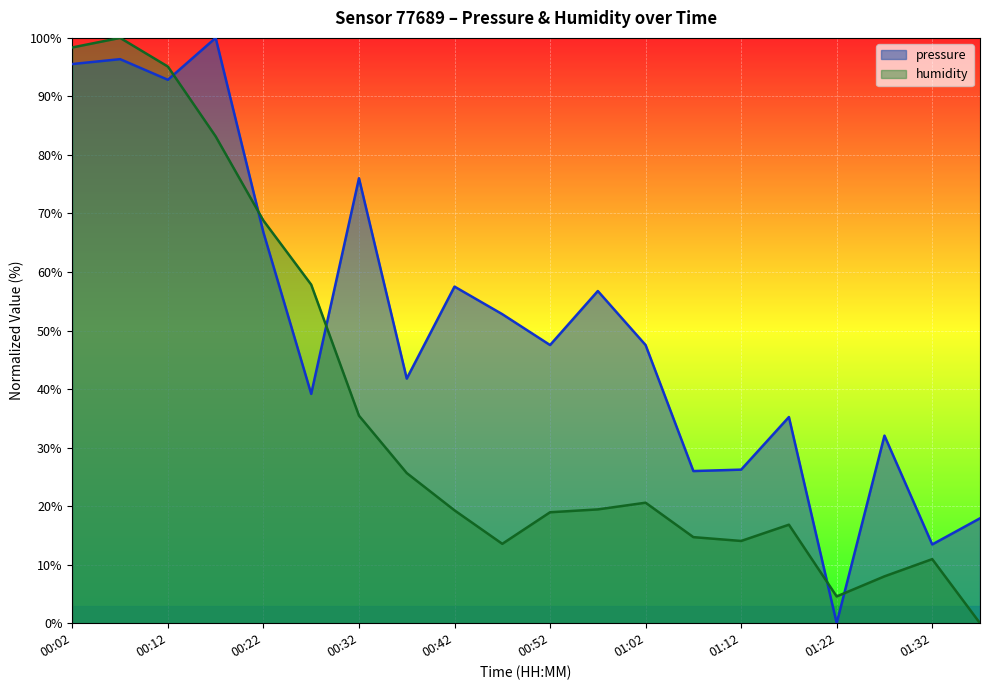

How many data points in pressure are above 47?

11